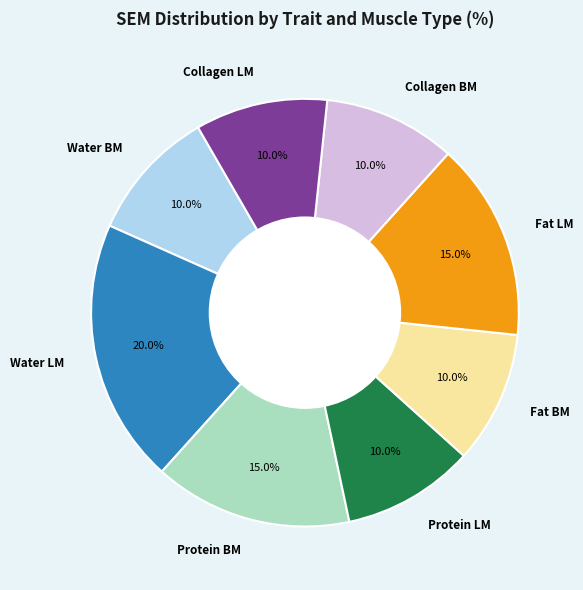

Between Fat BM and Protein BM, which is larger?

Protein BM